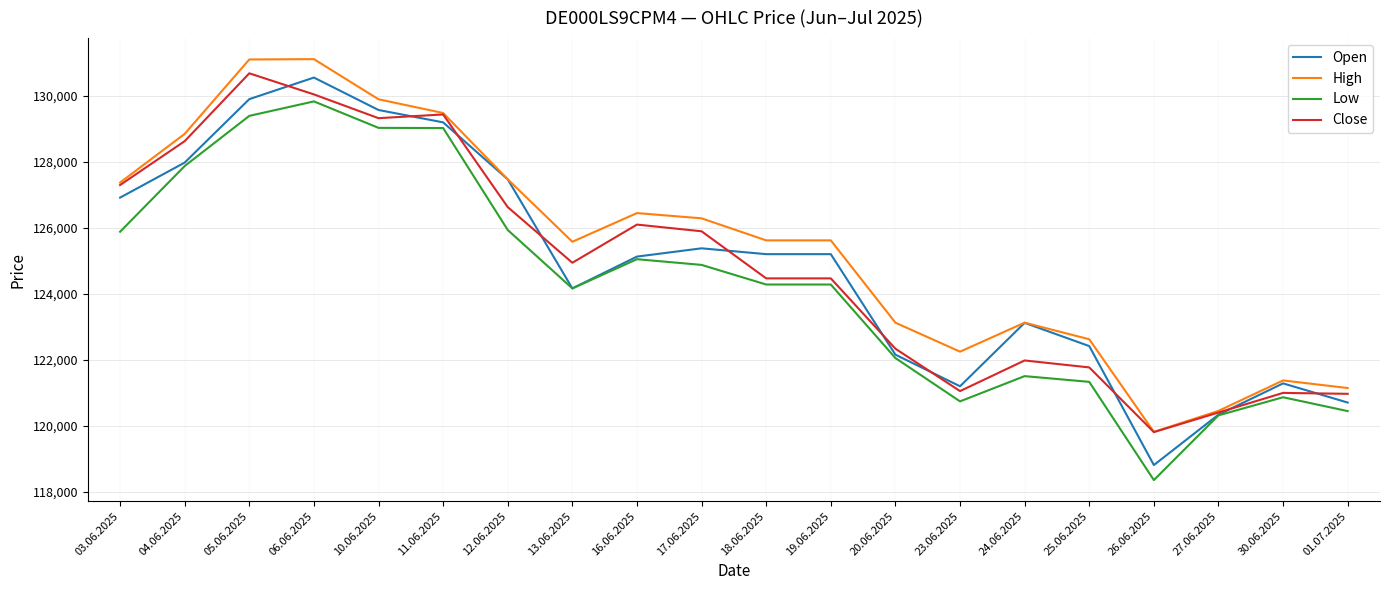

Is the value of Low at 13.06.2025 greater than the value of Close at 27.06.2025?

Yes